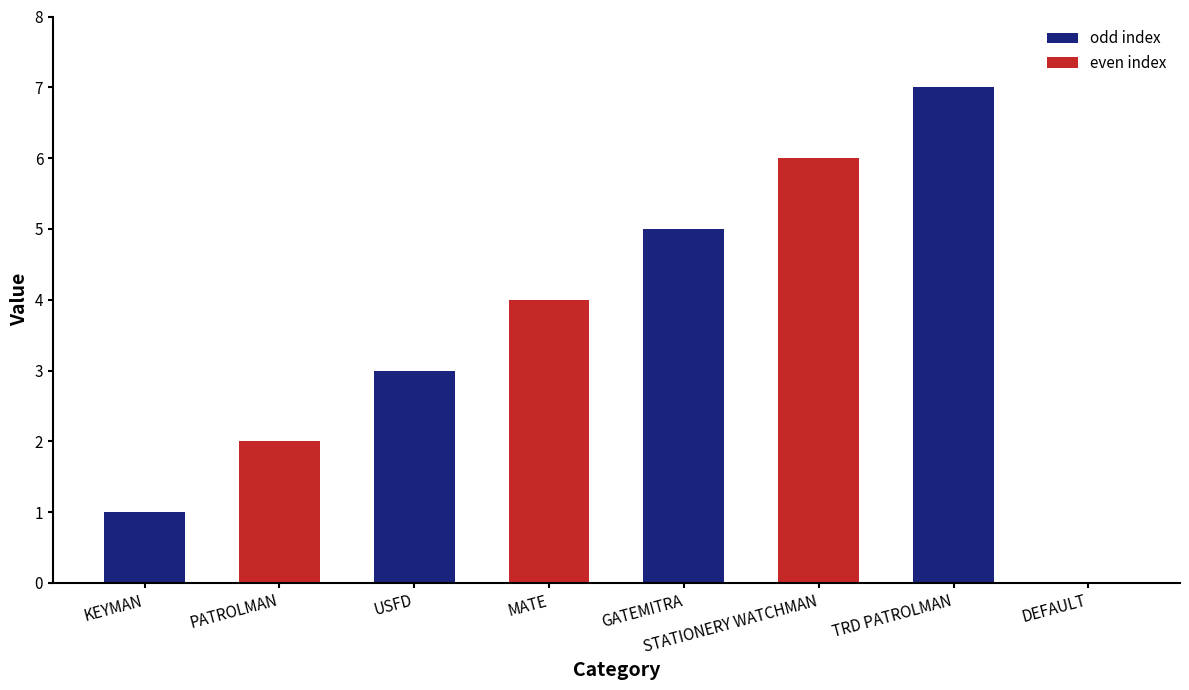

How many values are above zero?

7